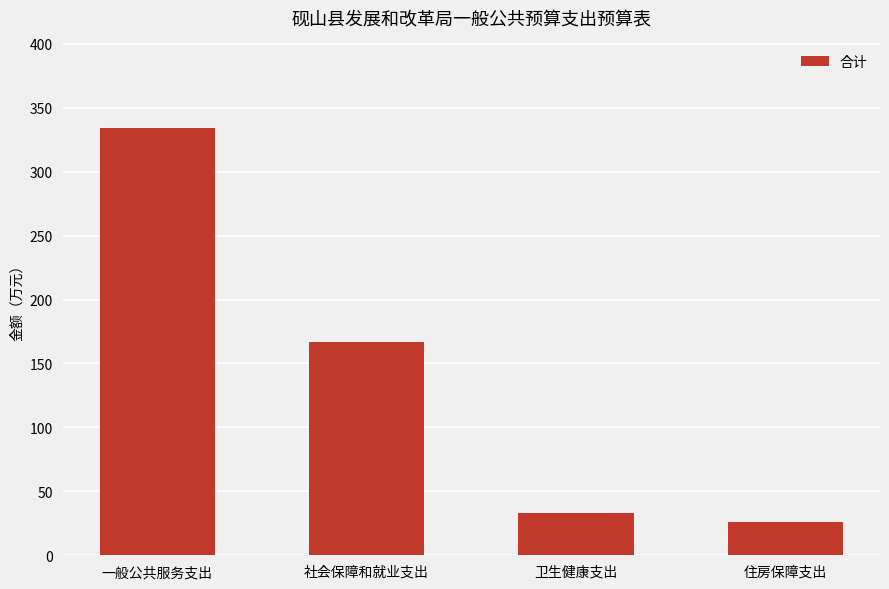

Is it true that the value at 住房保障支出 is 26.3?

True